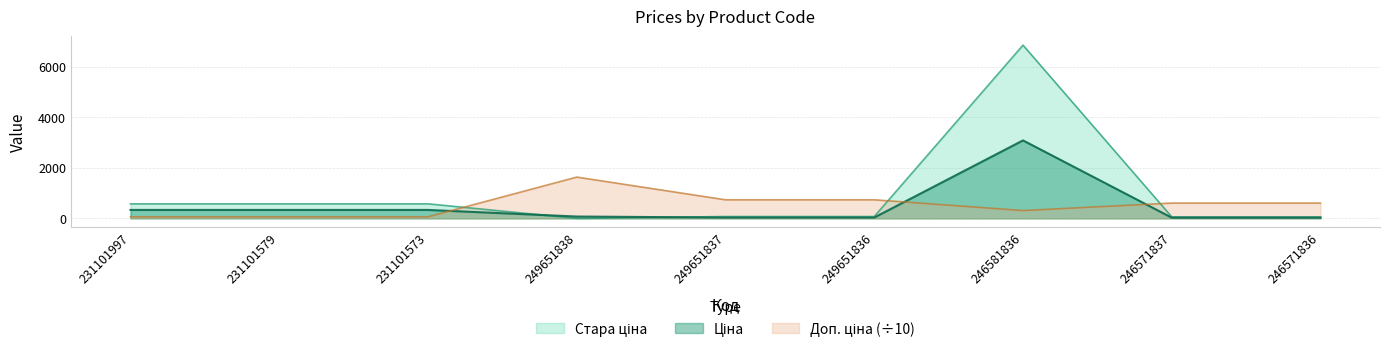

How many distinct data groups are displayed?

3